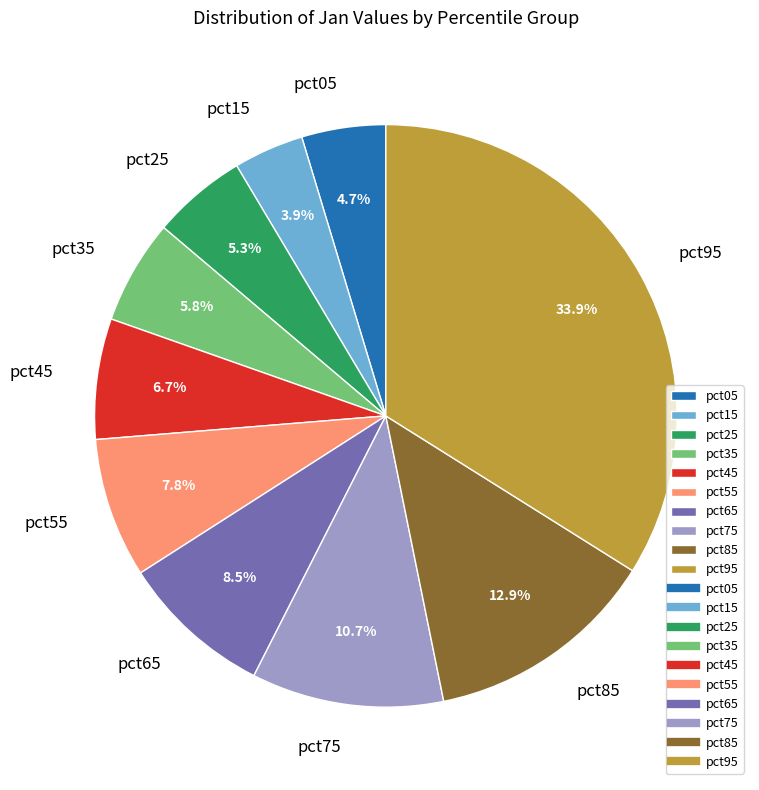

Count the number of slices in the pie.

10